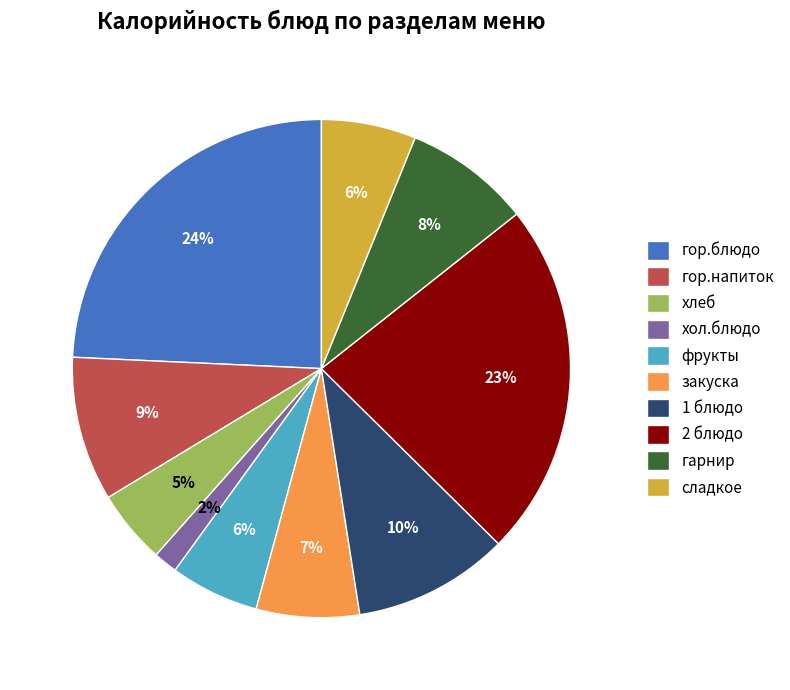

Between закуска and хол.блюдо, which is larger?

закуска